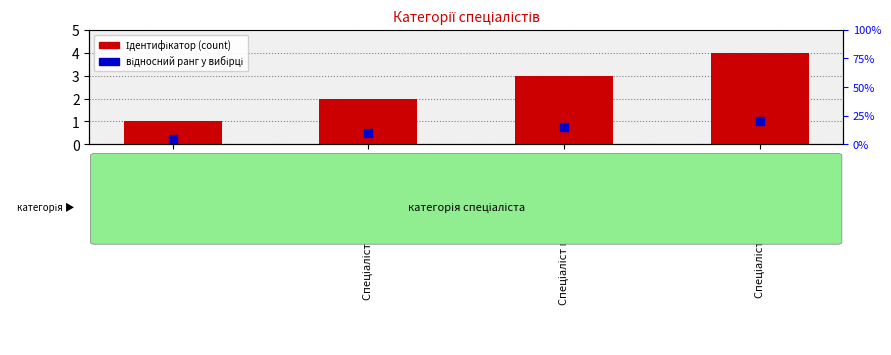

At how many categories does at least one series exceed 1?

3